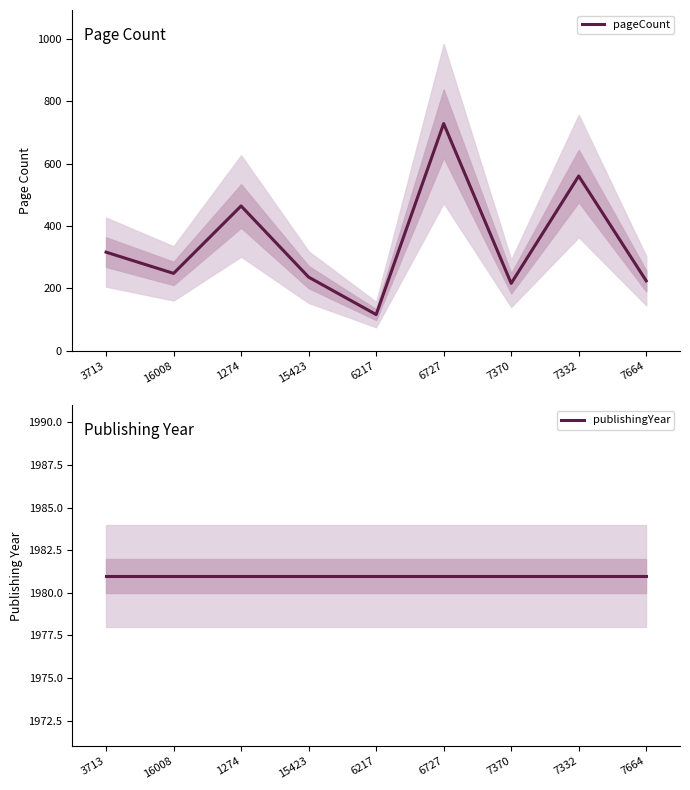

What are all the series names shown in the legend?

pageCount, publishingYear